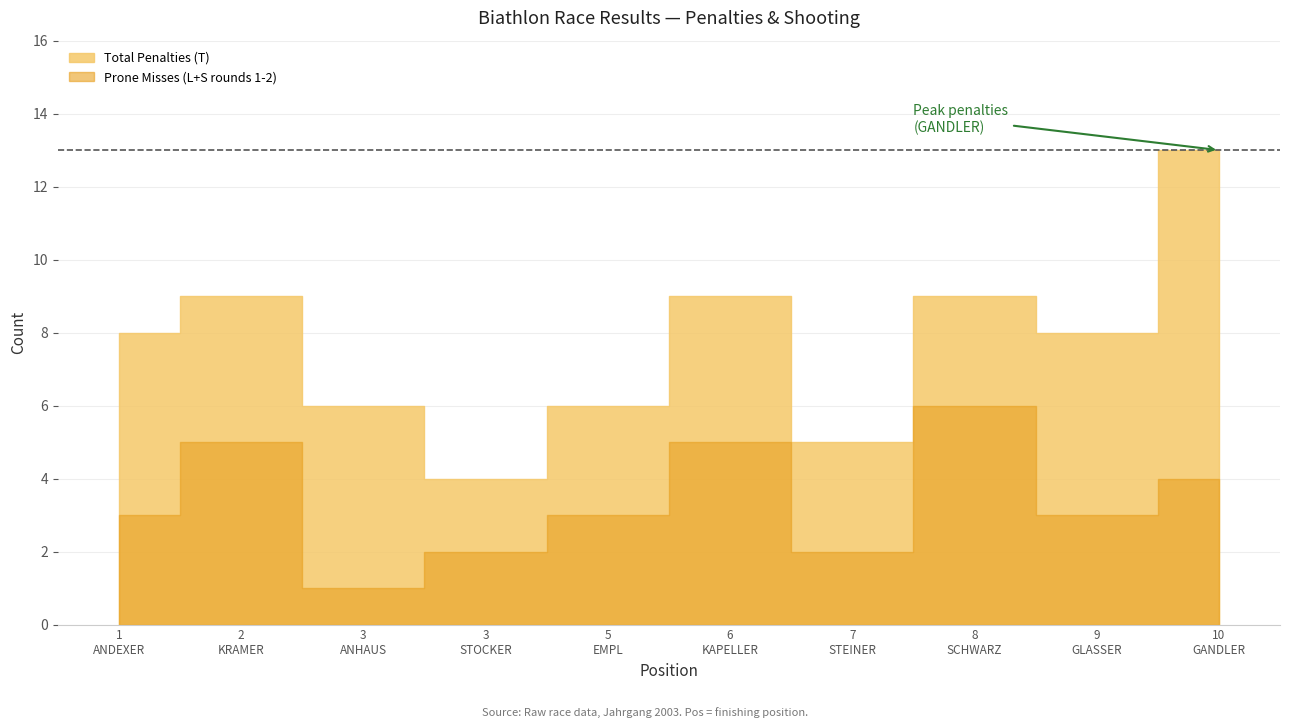

How many interior local valleys does the Prone Misses series have?

3